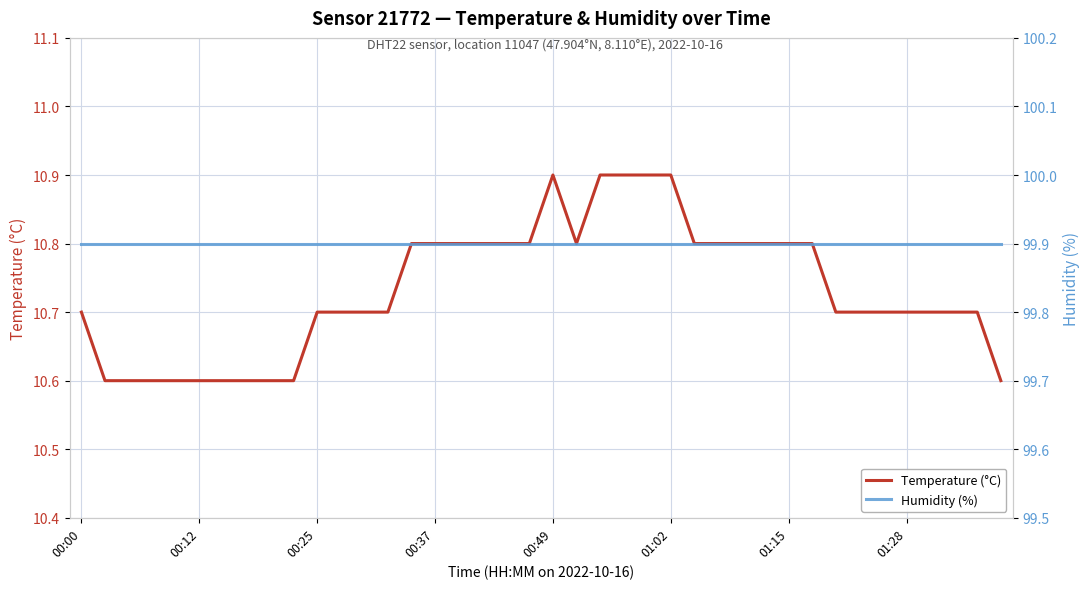

How many lines are shown in the chart?

2